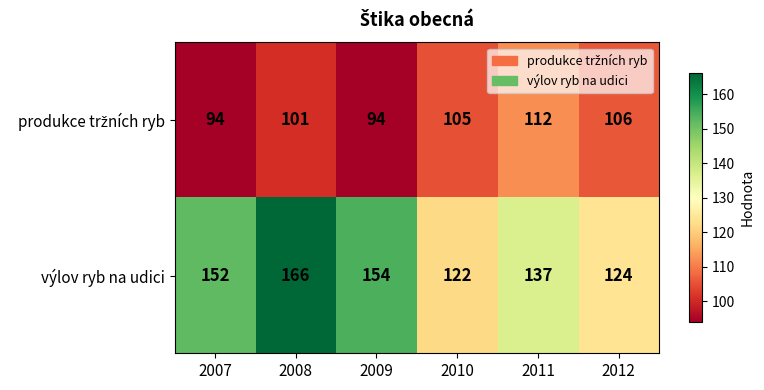

What is the smallest value displayed?

94